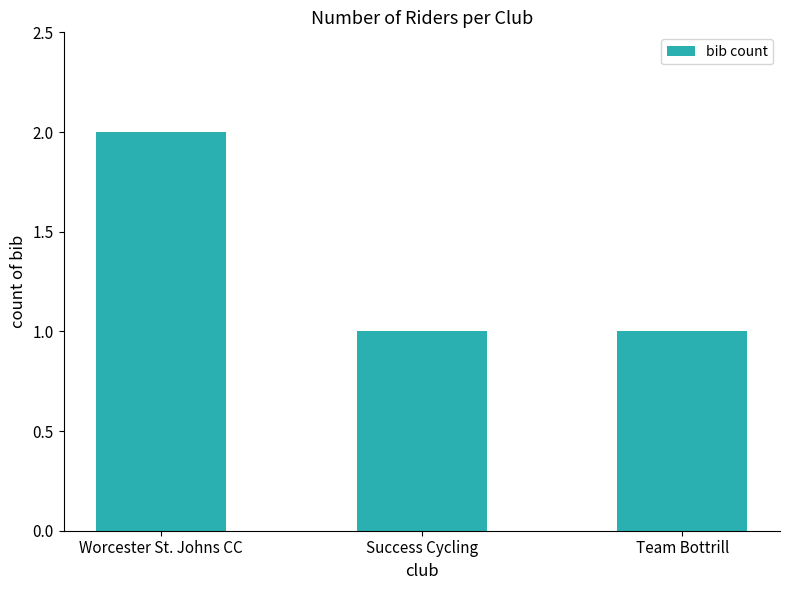

What position from the left is Success Cycling?

2